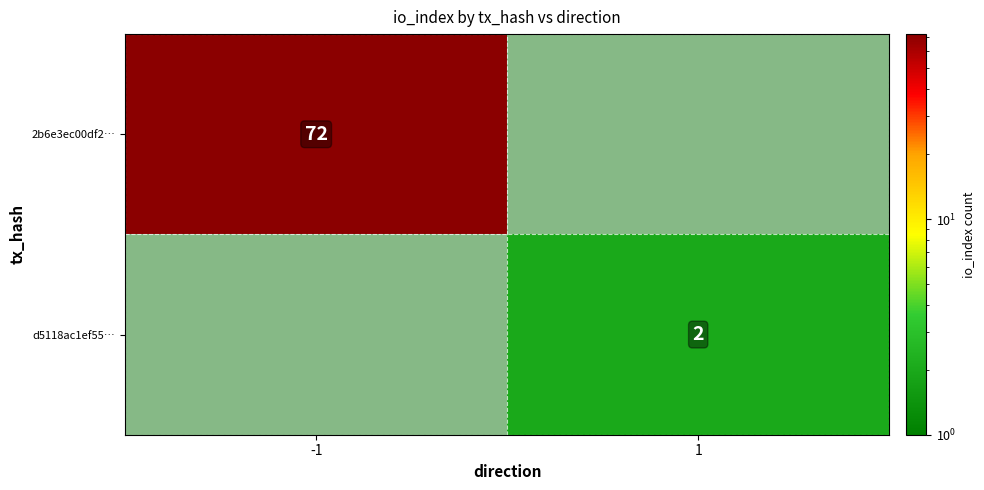

Is the value of 2b6e3ec00df2… at -1 greater than the value of d5118ac1ef55… at 1?

Yes